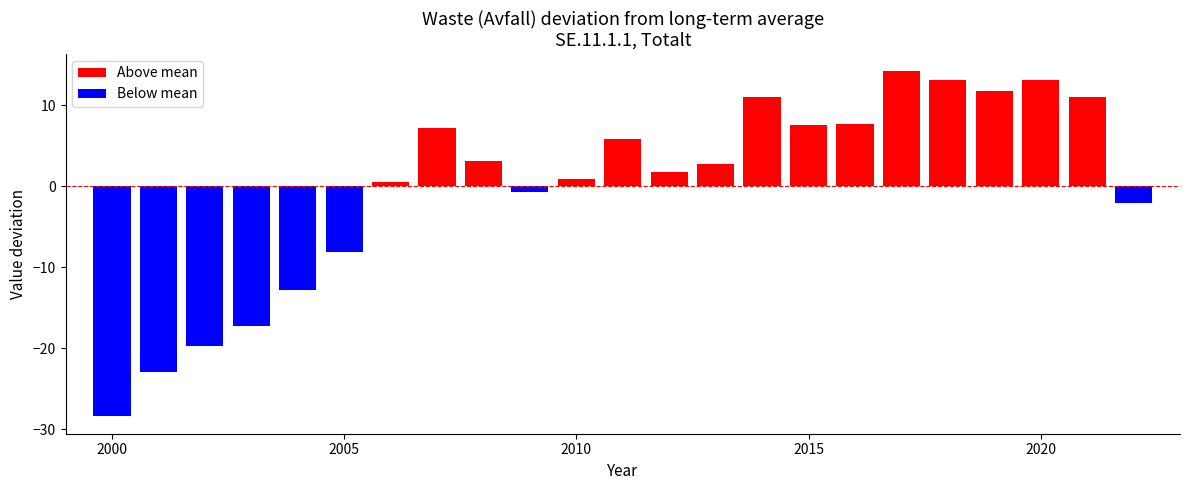

What is the difference between the maximum and minimum values?

42.6